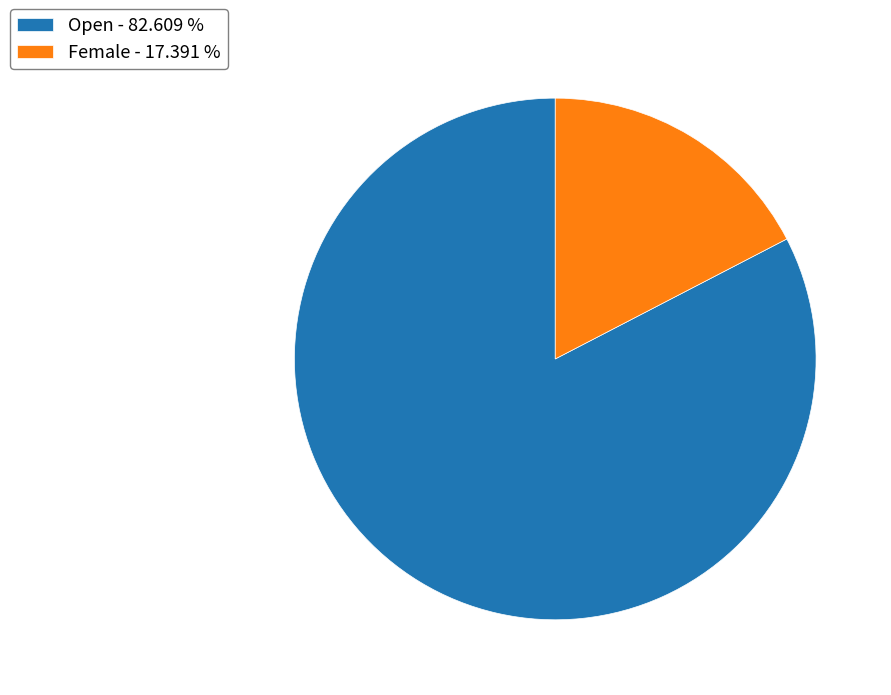

Which category has the biggest portion of the pie?

Open